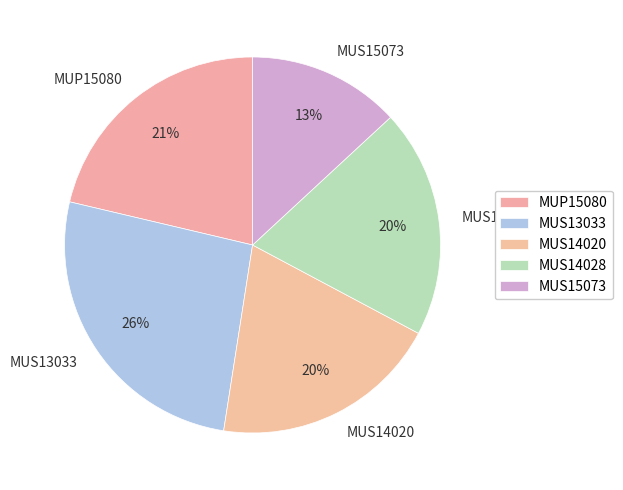

To the nearest percent, what is the difference between the largest and smallest slice percentages?

13%